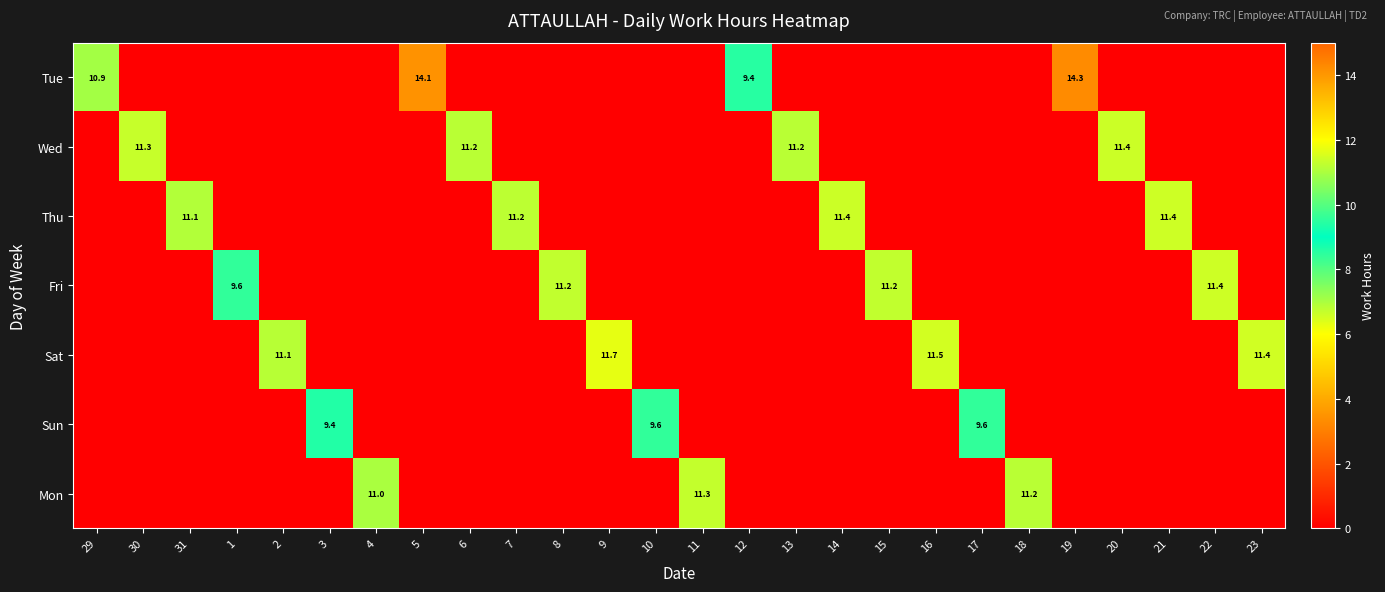

True or false: Wed has a value of 11.2 at 13.

True